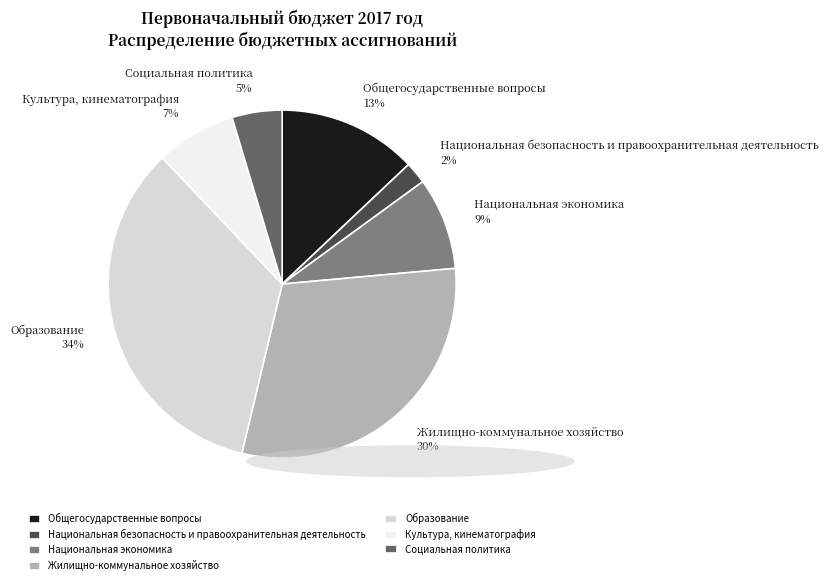

The Социальная политика slice represents 5% of the pie. True or false?

True